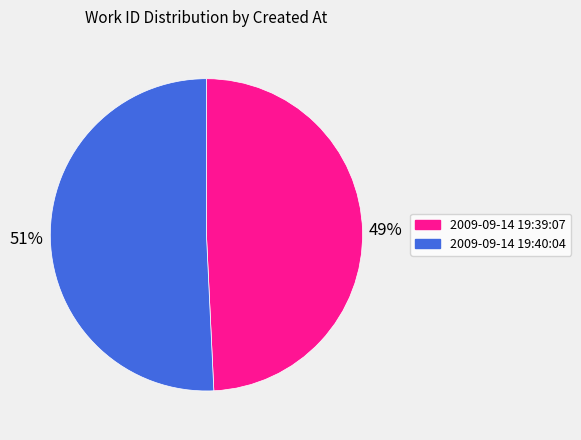

Is there a majority slice in this chart?

Yes